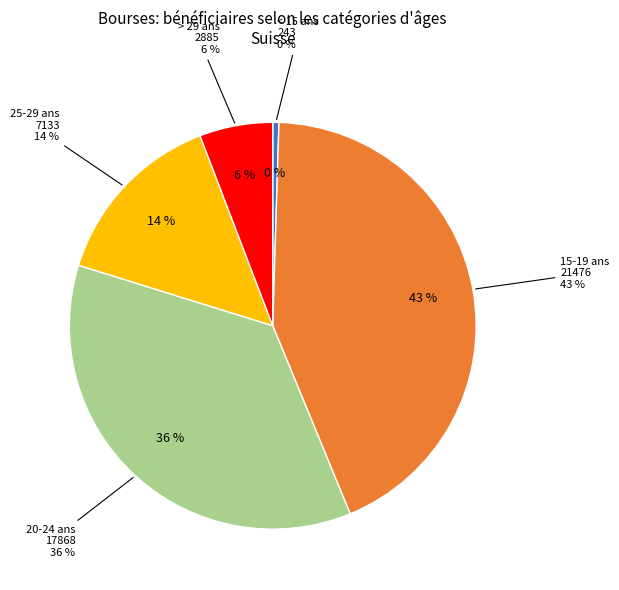

Which has a higher value, > 29 ans or 15-19 ans?

15-19 ans